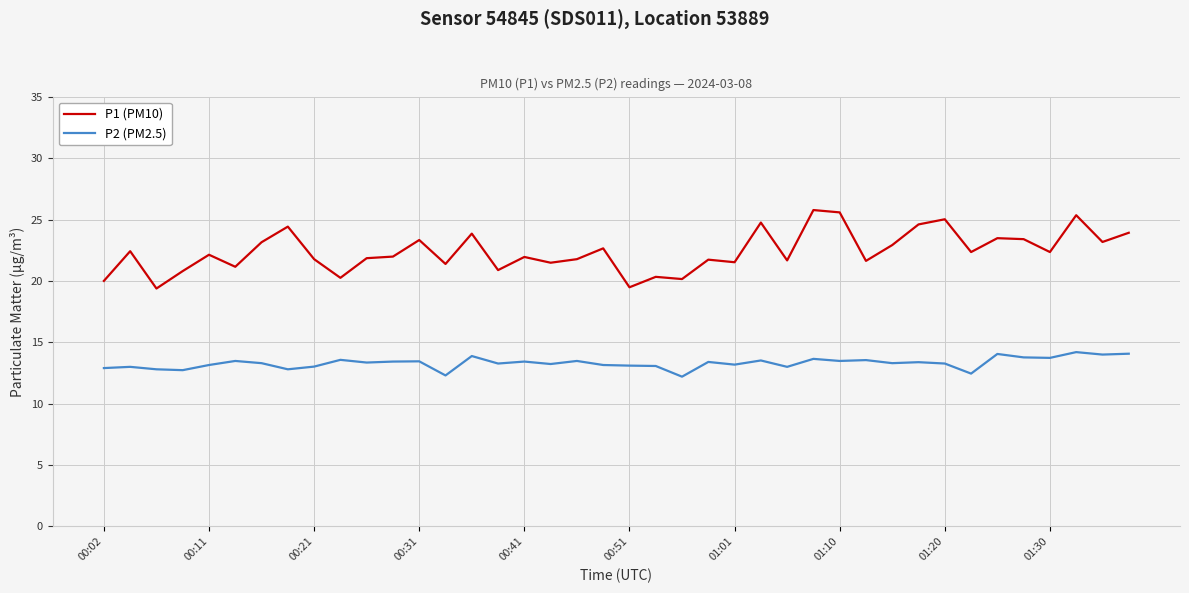

True or false: P1 (PM10) and P2 (PM2.5) intersect in this chart.

False